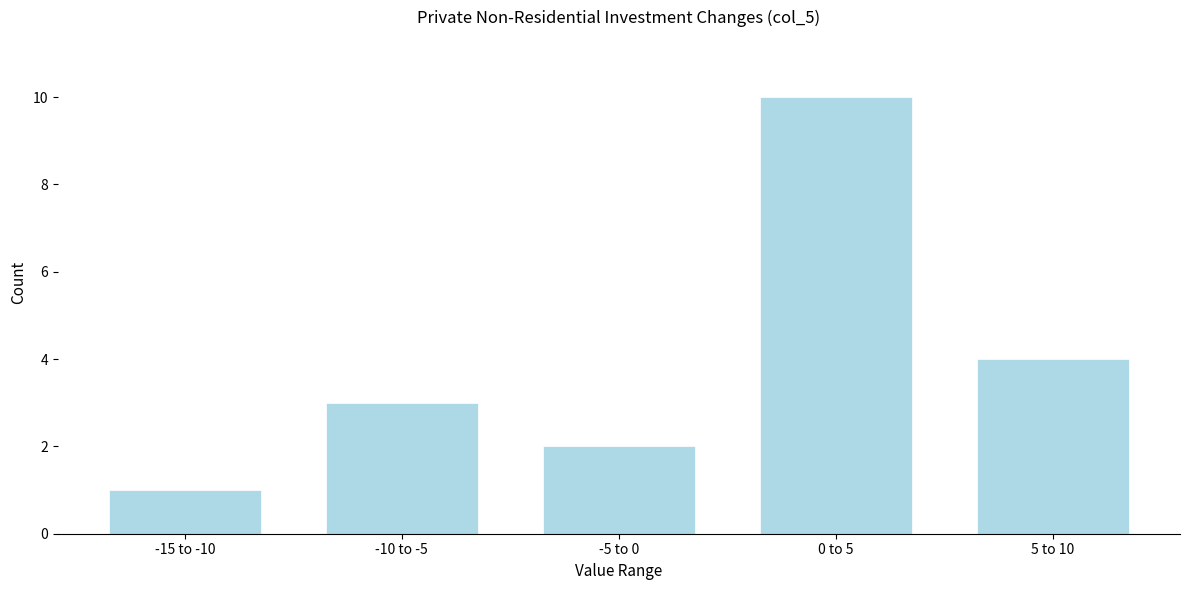

Reading left to right, what are all the values shown in this chart?

1	3	2	10	4